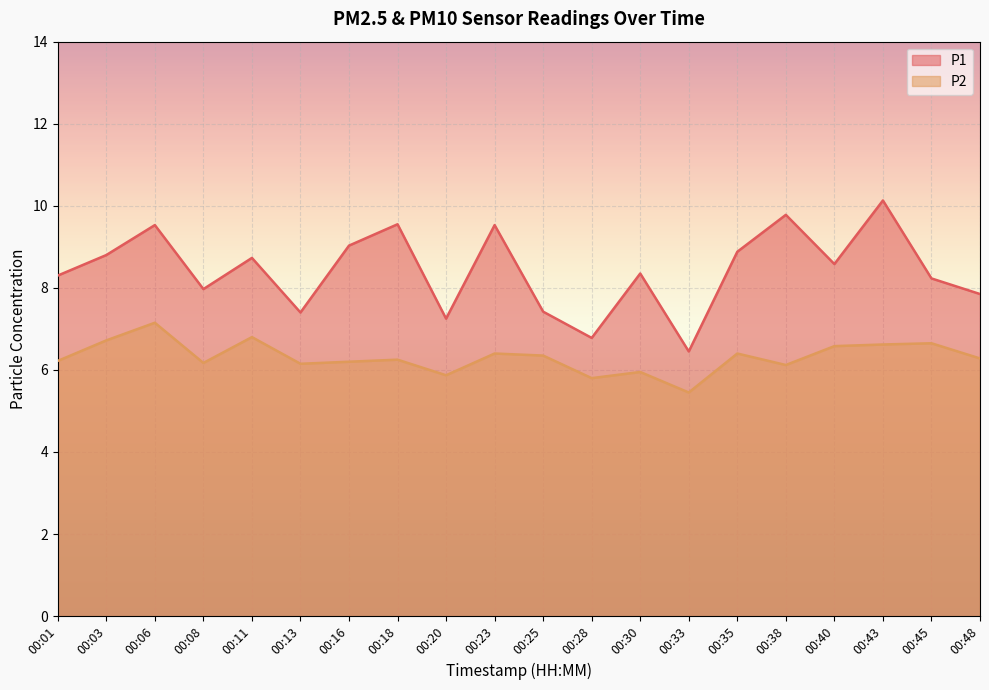

Which has a higher value, 00:03 or 00:01?

00:03